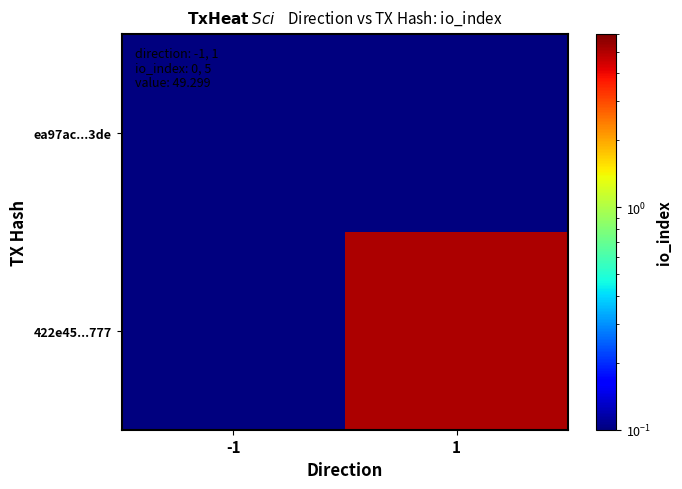

Reading left to right, transcribe all the data shown in this chart.

ea97ac...3de: -1=0.1	1=0.1
422e45...777: -1=0.1	1=5.1